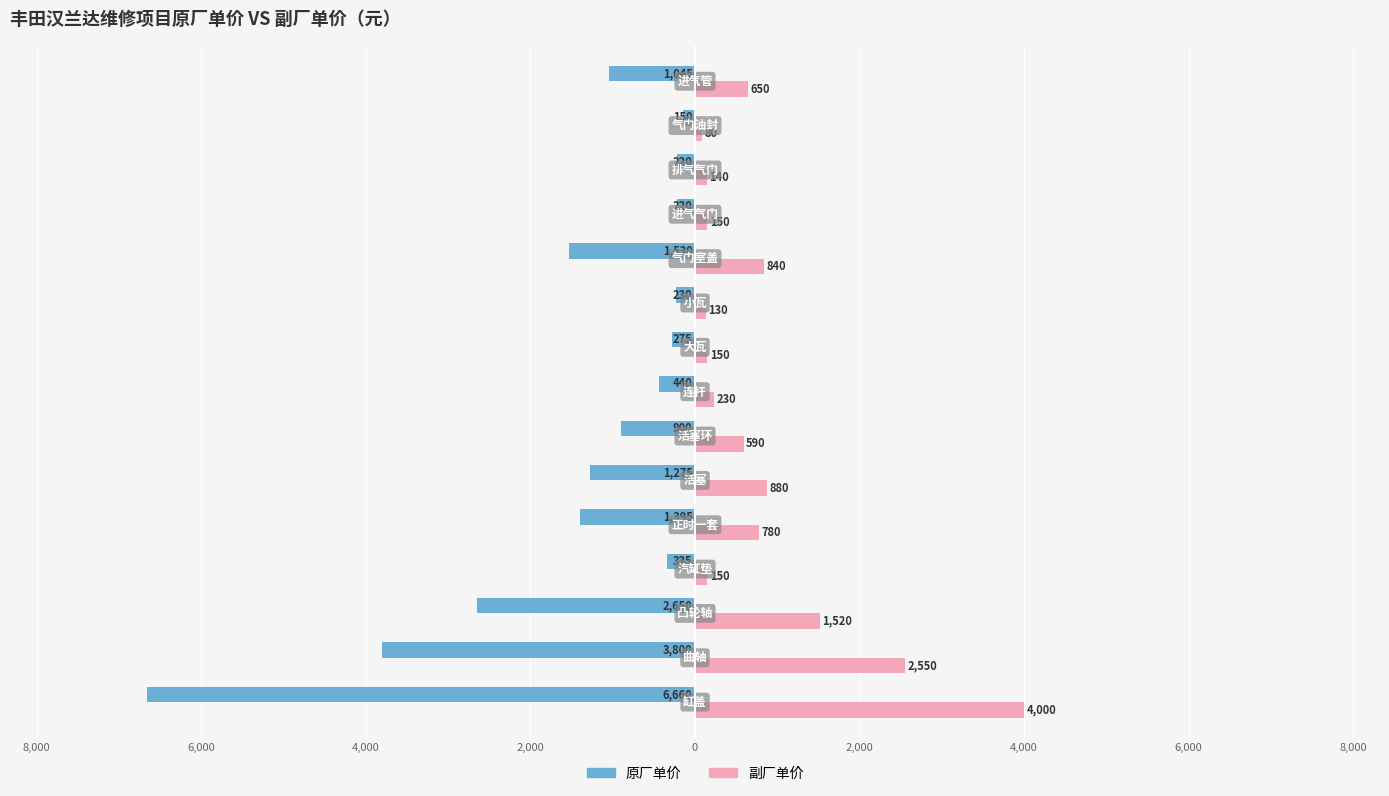

What are all the series names shown in the legend?

原厂单价, 副厂单价